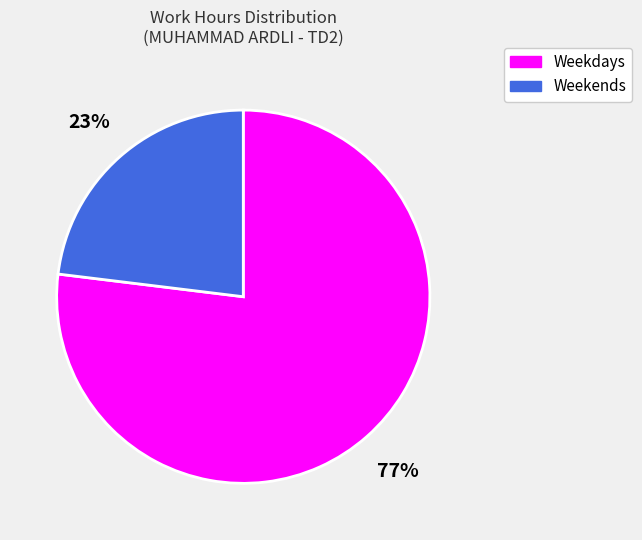

Rank the categories by value from highest to lowest.

Weekdays, Weekends